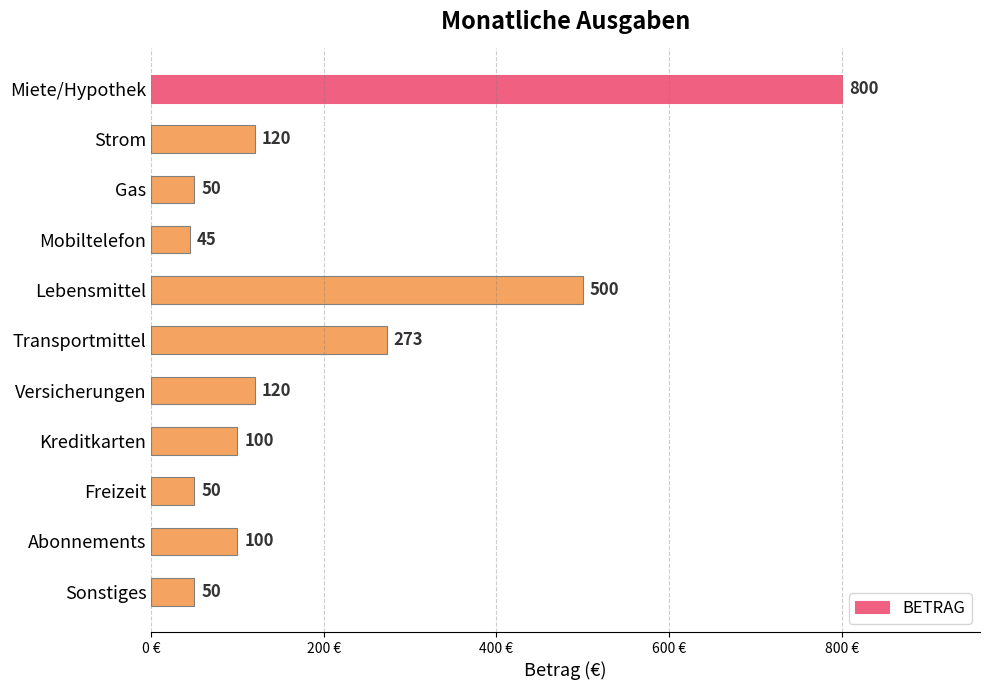

Where is the data nearest to the value 422?

Lebensmittel